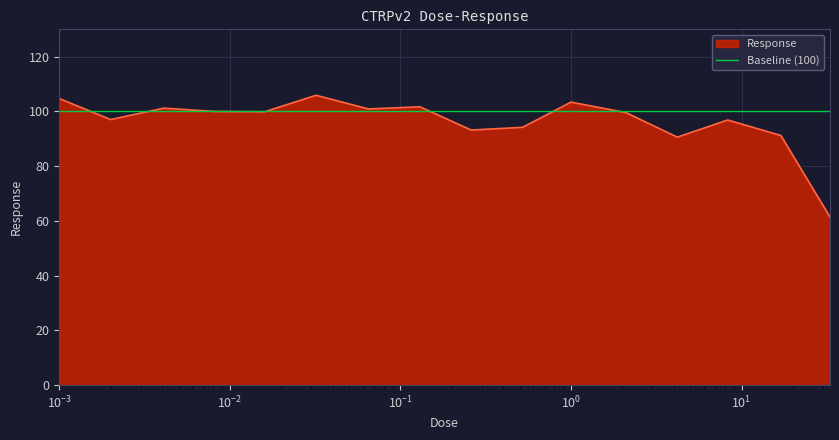

What is the minimum value for Response?

61.4